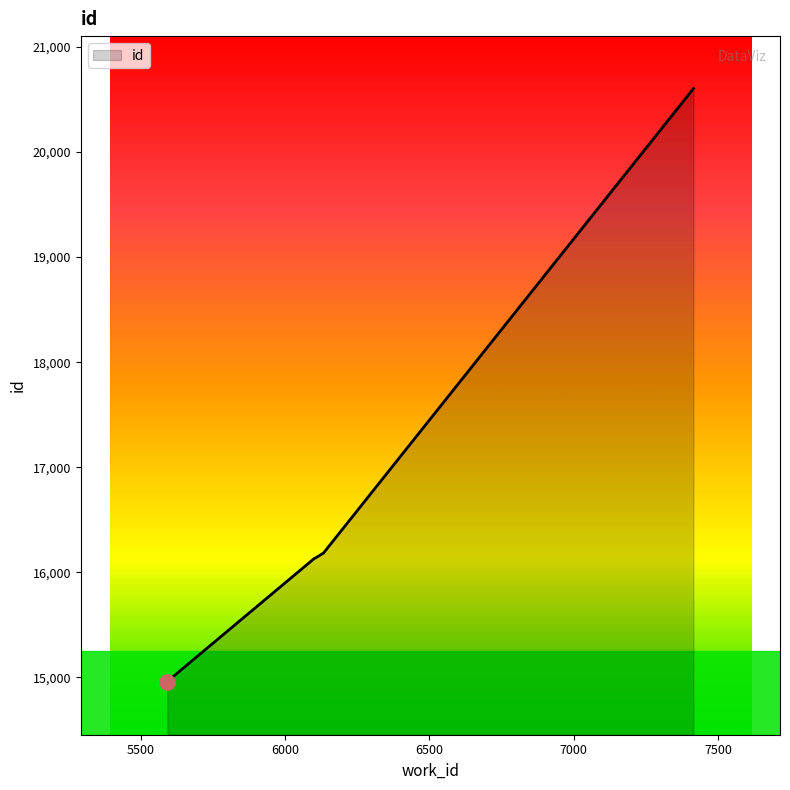

Between 6133 and 7415, which is larger?

7415